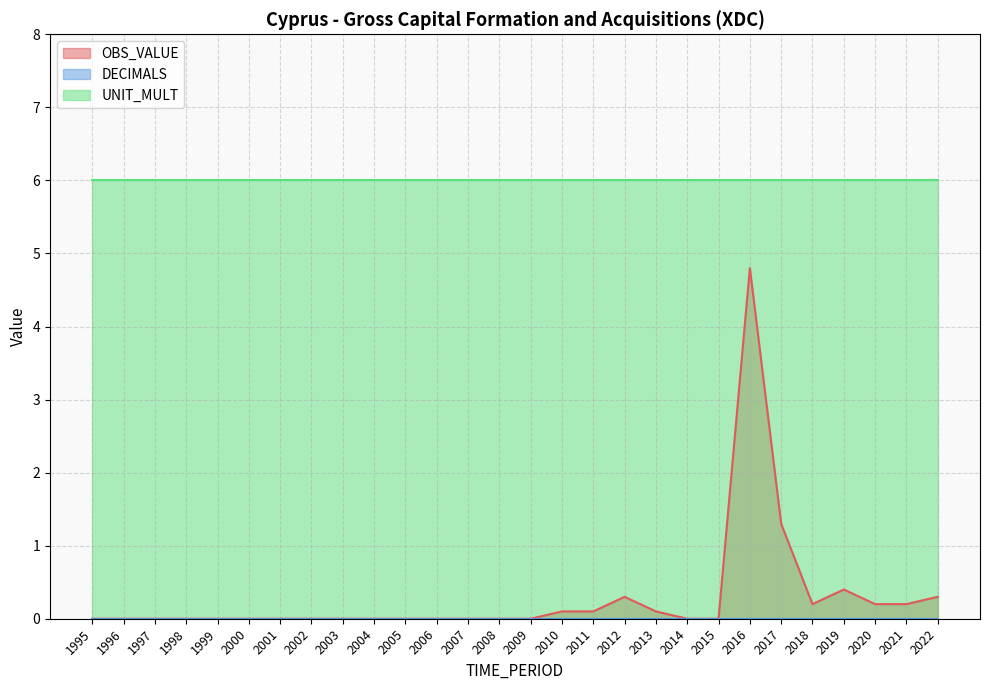

Reading left to right, transcribe all the data shown in this chart.

OBS_VALUE: 1995=0.0	1996=0.0	1997=0.0	1998=0.0	1999=0.0	2000=0.0	2001=0.0	2002=0.0	2003=0.0	2004=0.0	2005=0.0	2006=0.0	2007=0.0	2008=0.0	2009=0.0	2010=0.1	2011=0.1	2012=0.3	2013=0.1	2014=0.0	2015=0.0	2016=4.8	2017=1.3	2018=0.2	2019=0.4	2020=0.2	2021=0.2	2022=0.3
DECIMALS: 1995=0.0	1996=0.0	1997=0.0	1998=0.0	1999=0.0	2000=0.0	2001=0.0	2002=0.0	2003=0.0	2004=0.0	2005=0.0	2006=0.0	2007=0.0	2008=0.0	2009=0.0	2010=0.0	2011=0.0	2012=0.0	2013=0.0	2014=0.0	2015=0.0	2016=0.0	2017=0.0	2018=0.0	2019=0.0	2020=0.0	2021=0.0	2022=0.0
UNIT_MULT: 1995=6.0	1996=6.0	1997=6.0	1998=6.0	1999=6.0	2000=6.0	2001=6.0	2002=6.0	2003=6.0	2004=6.0	2005=6.0	2006=6.0	2007=6.0	2008=6.0	2009=6.0	2010=6.0	2011=6.0	2012=6.0	2013=6.0	2014=6.0	2015=6.0	2016=6.0	2017=6.0	2018=6.0	2019=6.0	2020=6.0	2021=6.0	2022=6.0